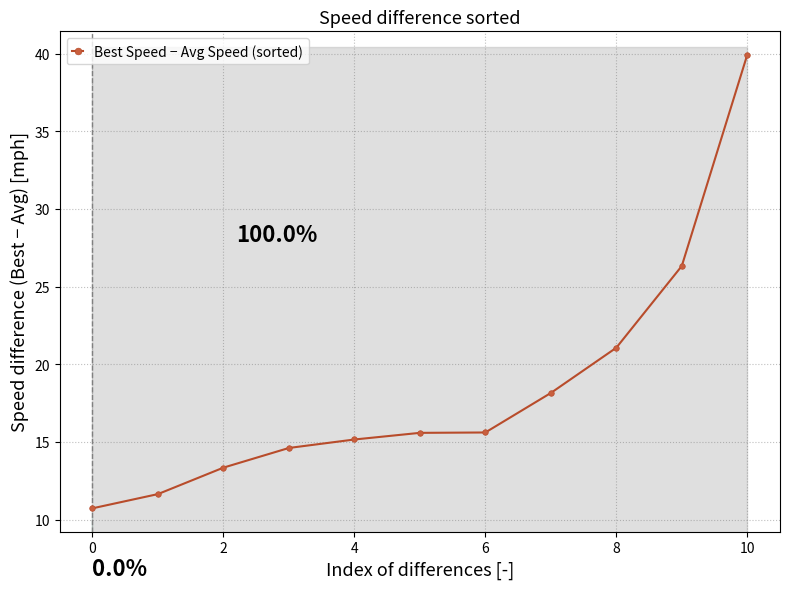

What is the change in value from 2 to 8?

+7.7